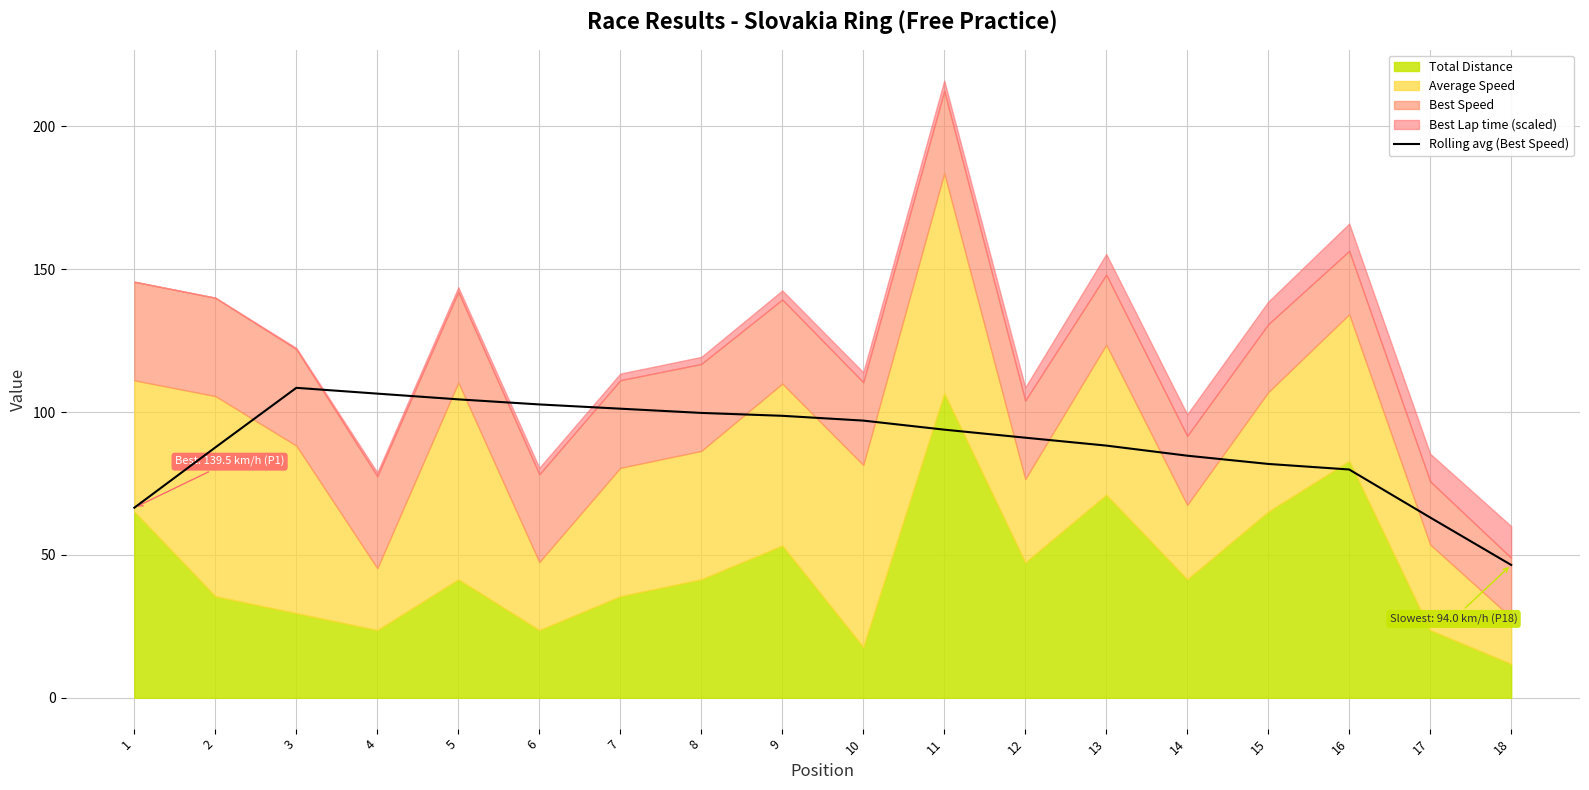

The value of Rolling avg (Best Speed) at 10 is 97.0. True or false?

True